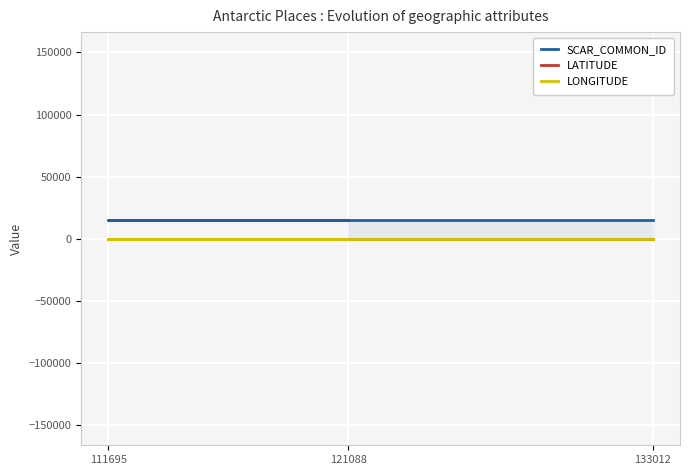

Rank the series at 121088 from lowest to highest value.

LATITUDE, LONGITUDE, SCAR_COMMON_ID